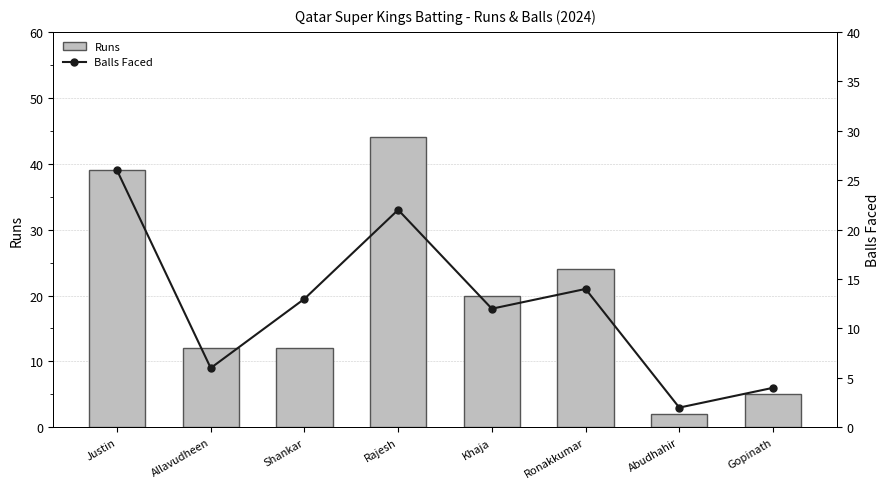

Is it true that Runs equals 16 at Allavudheen?

False